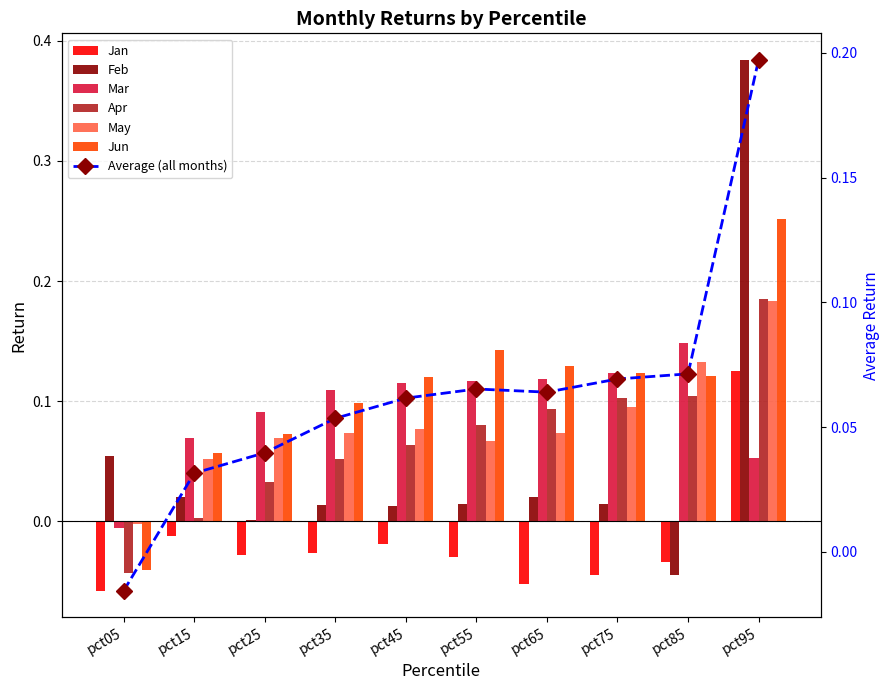

How many data points in Jan are less than 0?

9